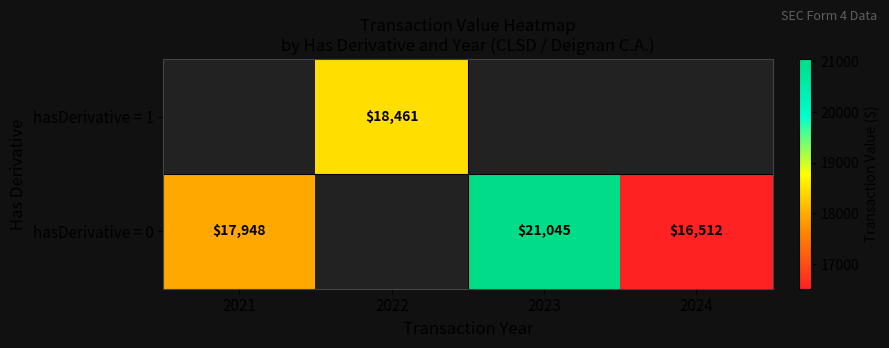

Is it true that hasDerivative = 0 equals 17948 at 2021?

True